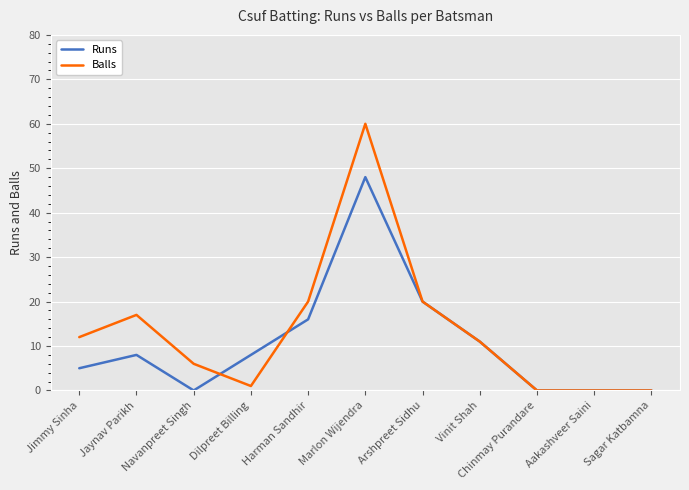

Rank the series by their average value, from highest to lowest.

Balls, Runs